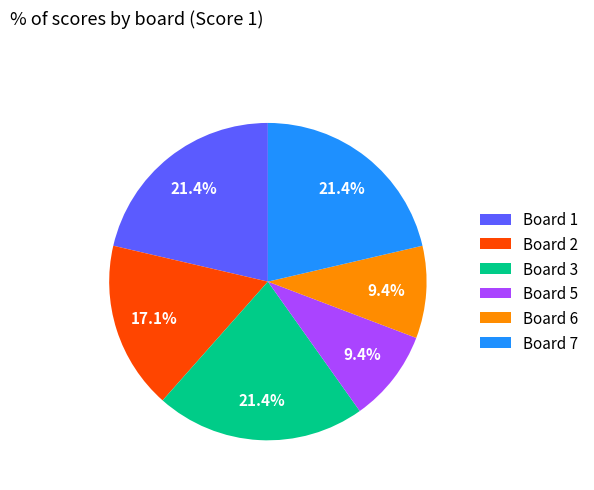

What percentage is NOT represented by Board 1?

78.6%